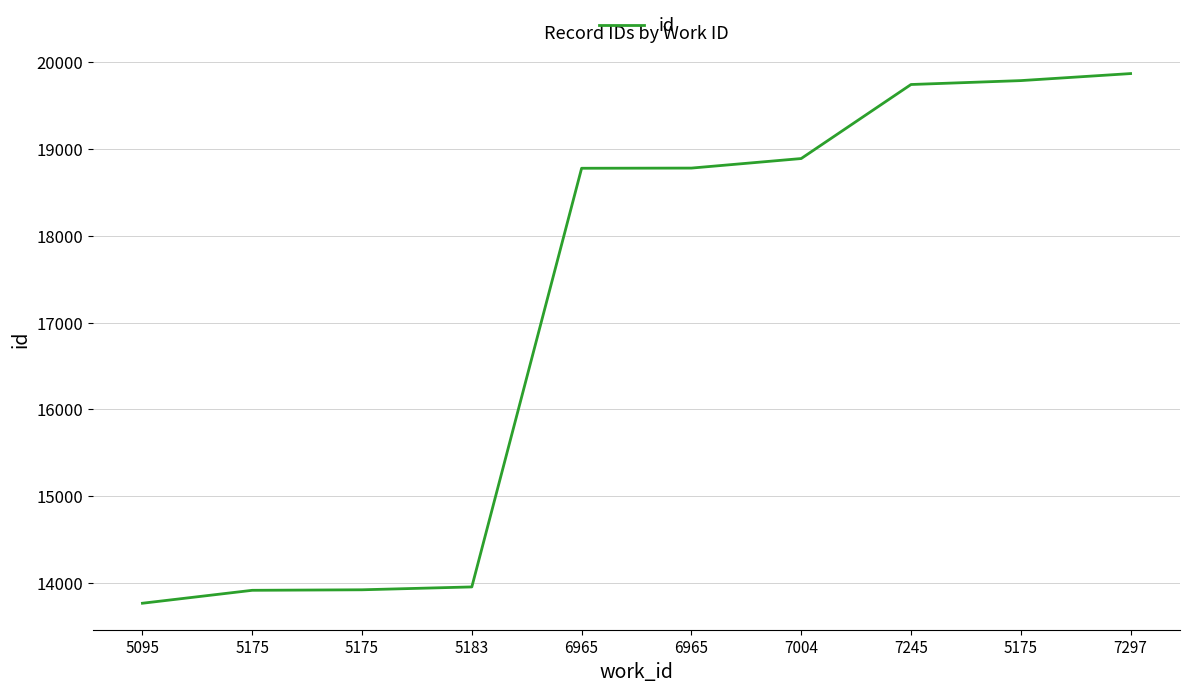

Count the number of categories in the chart.

10